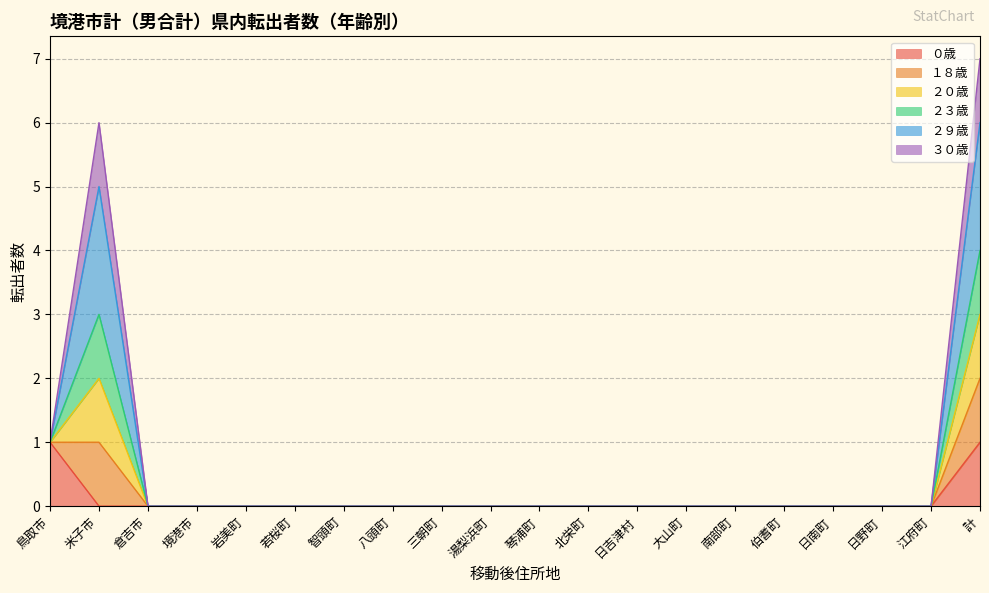

How many categories are shown in the chart?

20